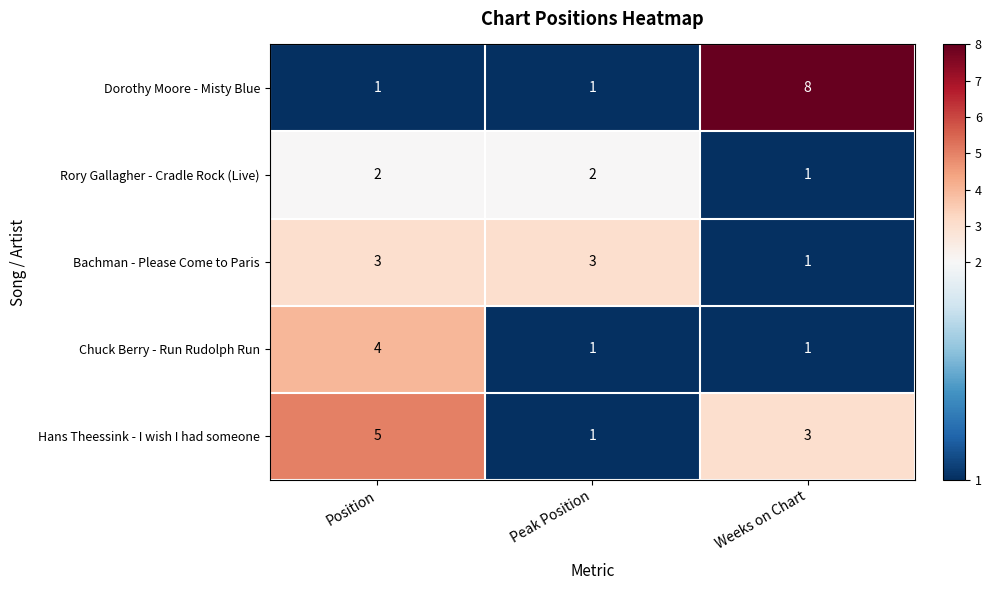

What is the total value across all series at Peak Position?

8